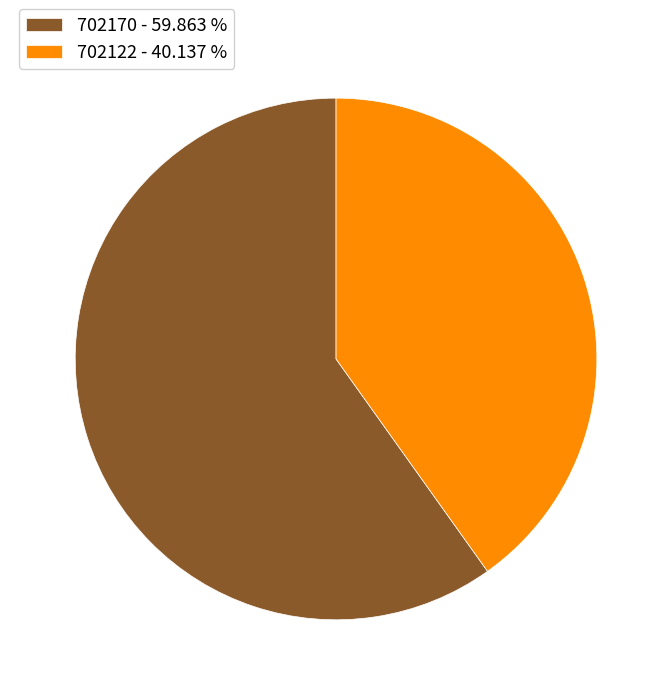

Count the number of slices in the pie.

2